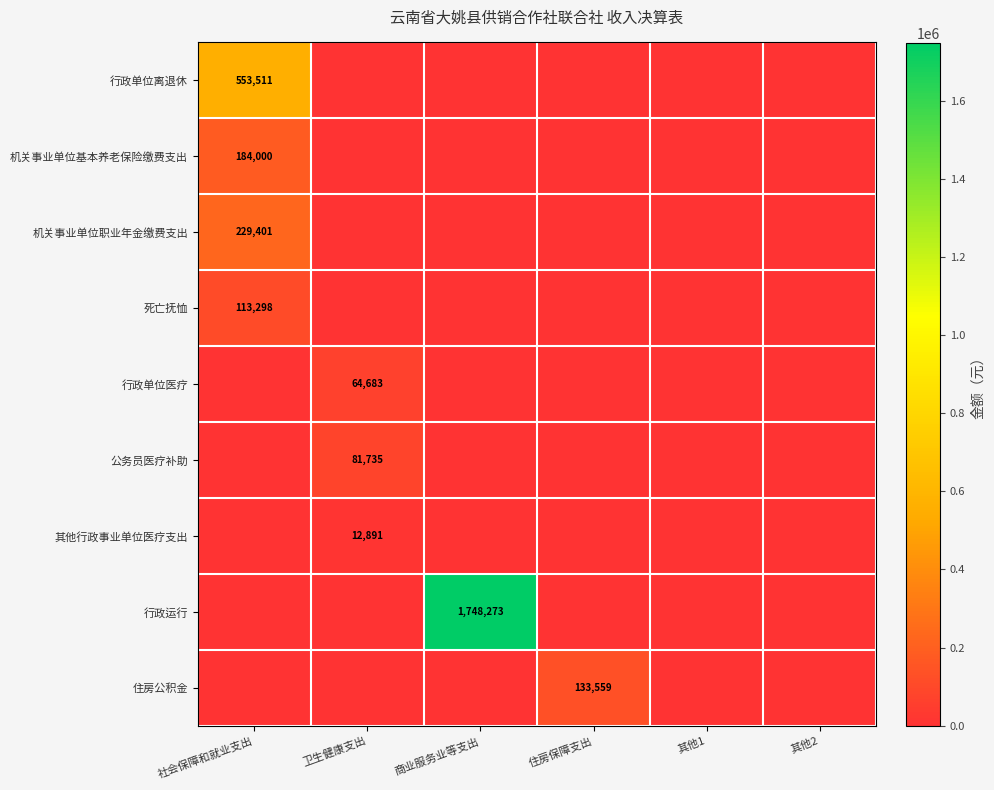

Which has a higher value, 其他2 or 其他1?

其他2